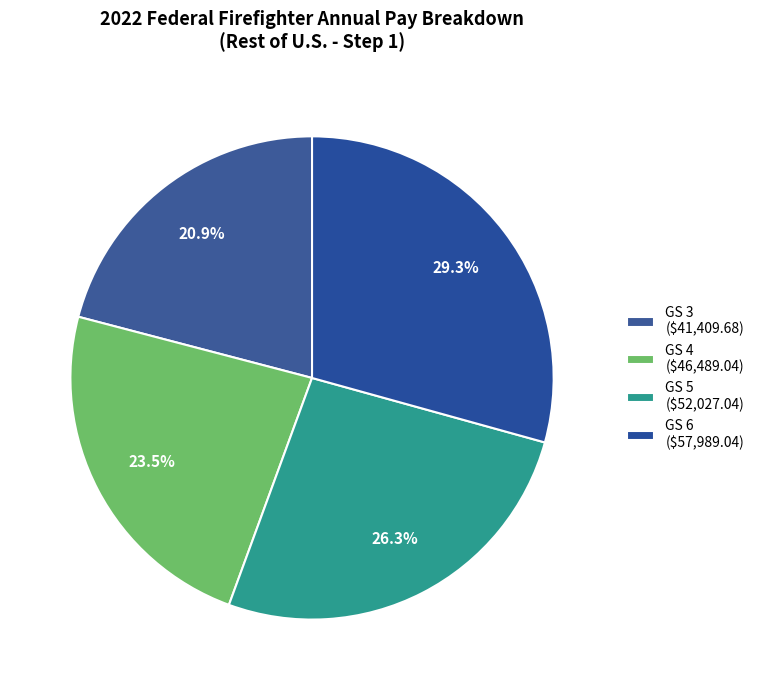

To the nearest percent, what is the difference between the GS 3 and GS 5 slice percentages?

5%